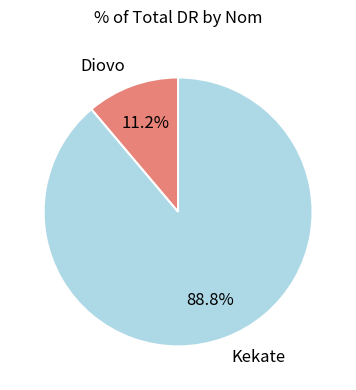

To the nearest percent, what is the difference between the largest and smallest slice percentages?

78%